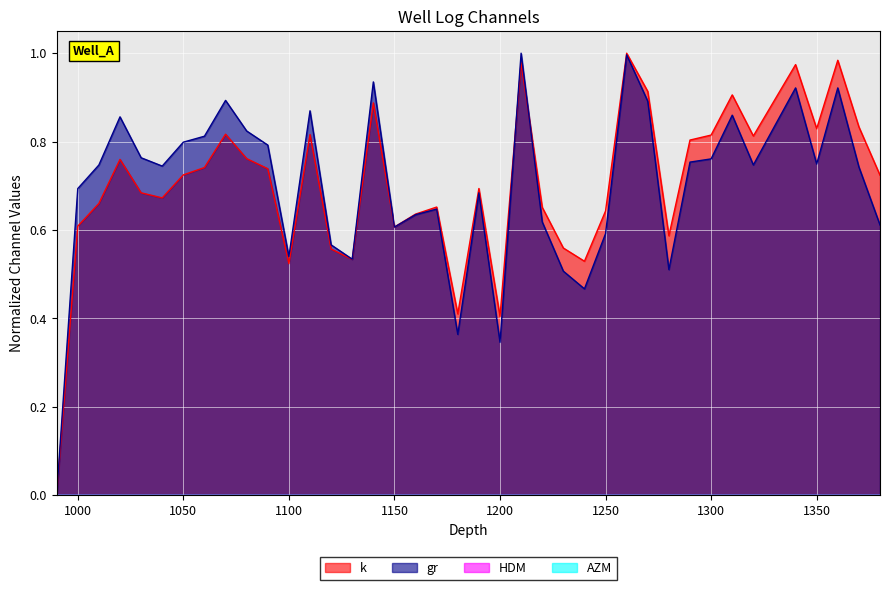

True or false: gr has a value of 0.8 at 1300.

True